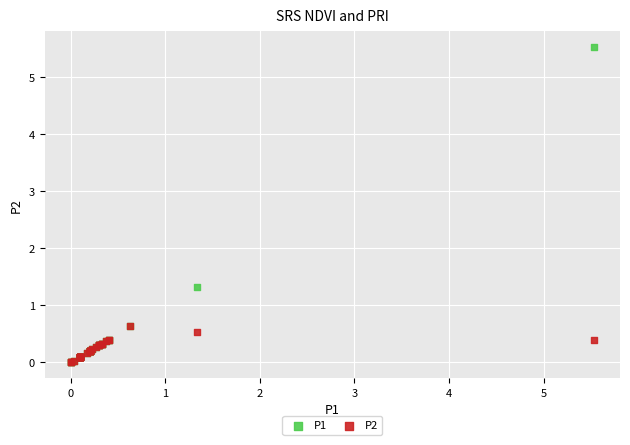

Across all series, what Y value is closest to 2?

1.3